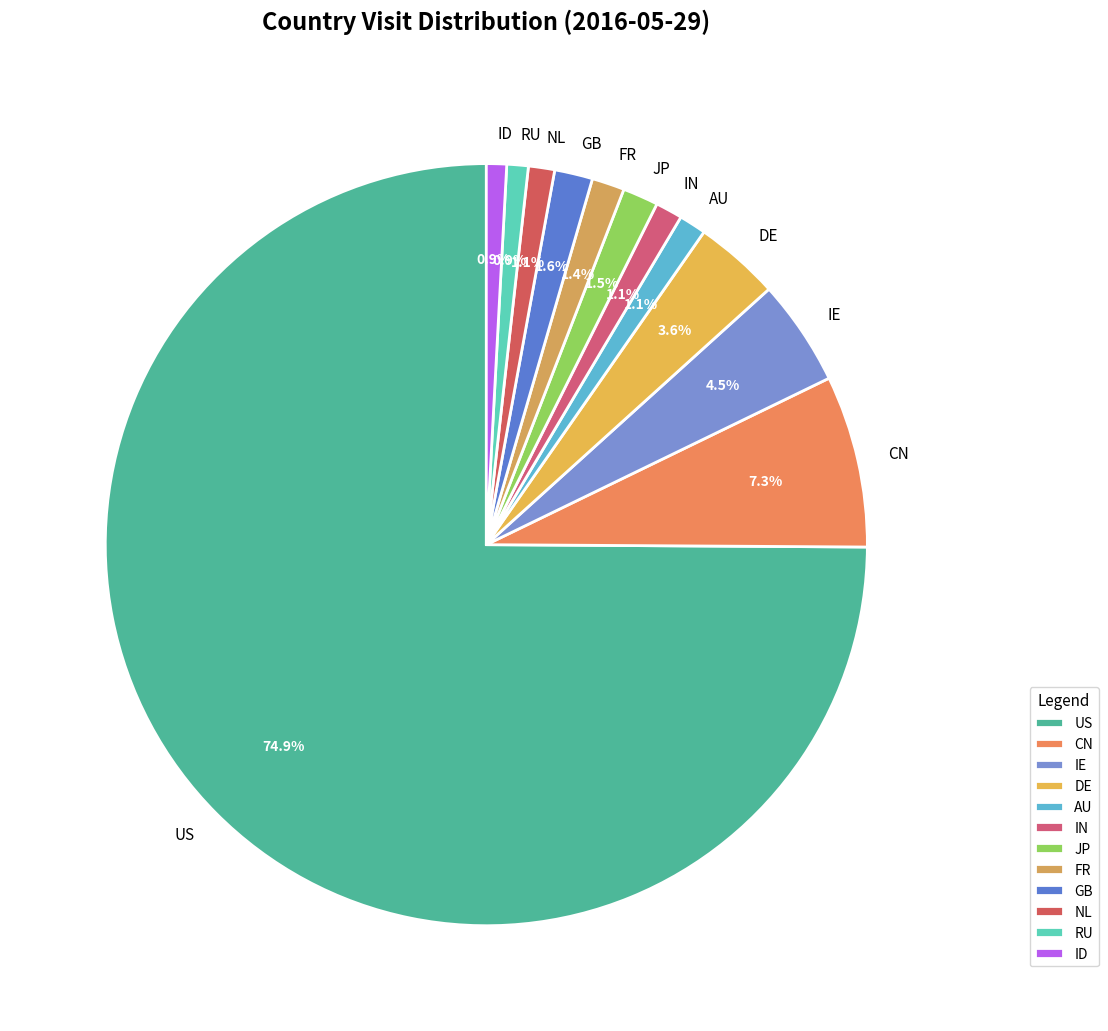

Is the sum of JP and ID greater than half?

No